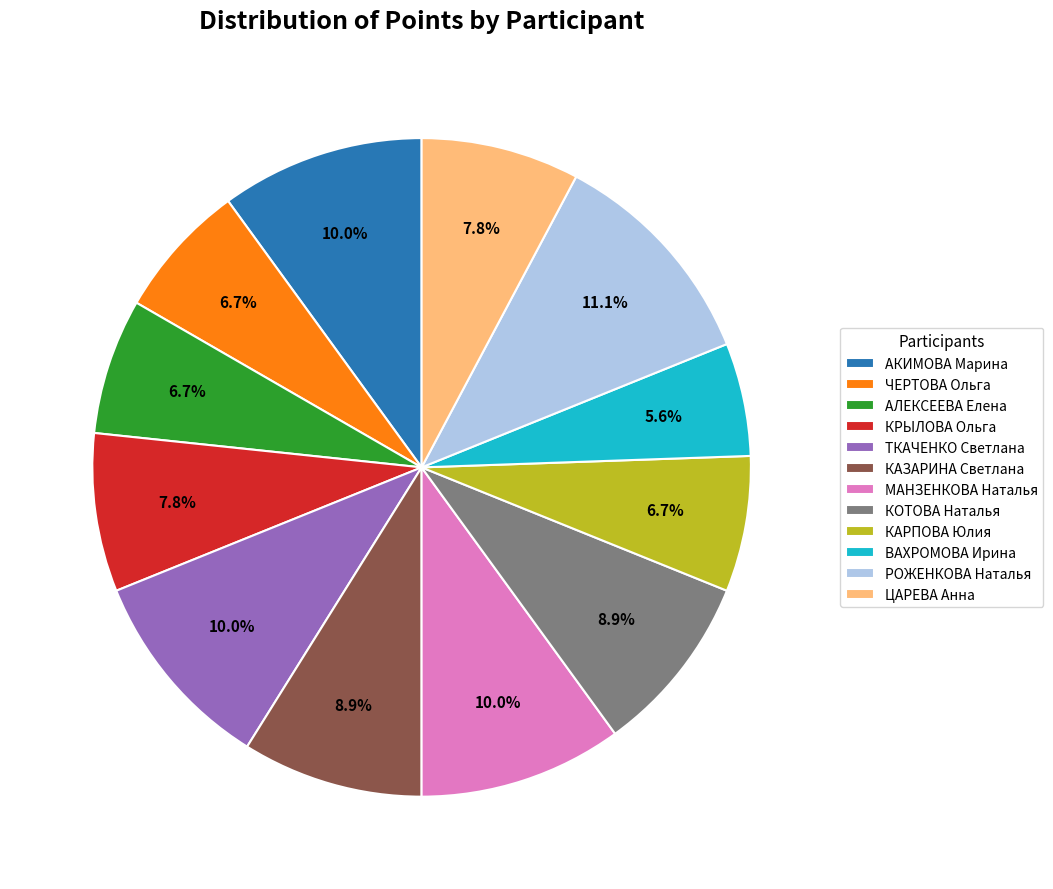

Is КАЗАРИНА Светлана the majority of the pie?

No